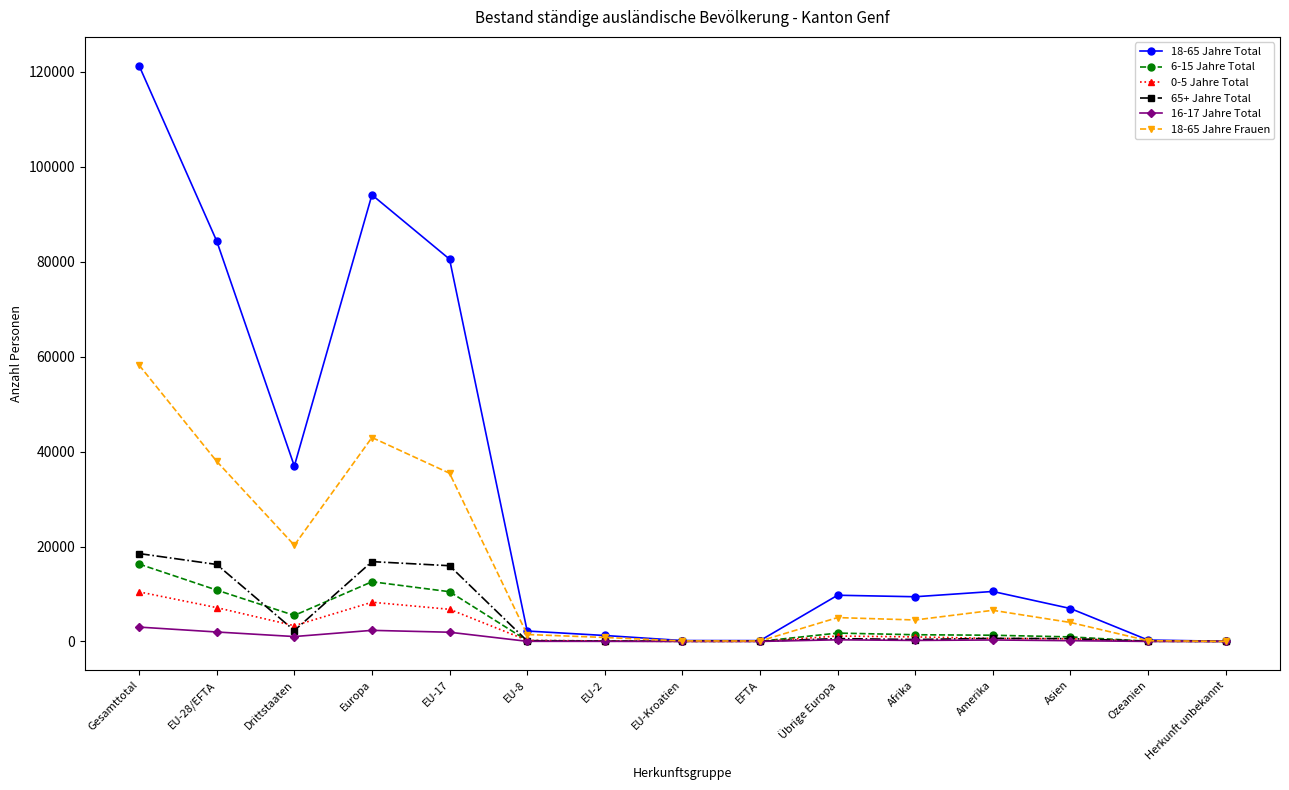

How many lines are shown in the chart?

6